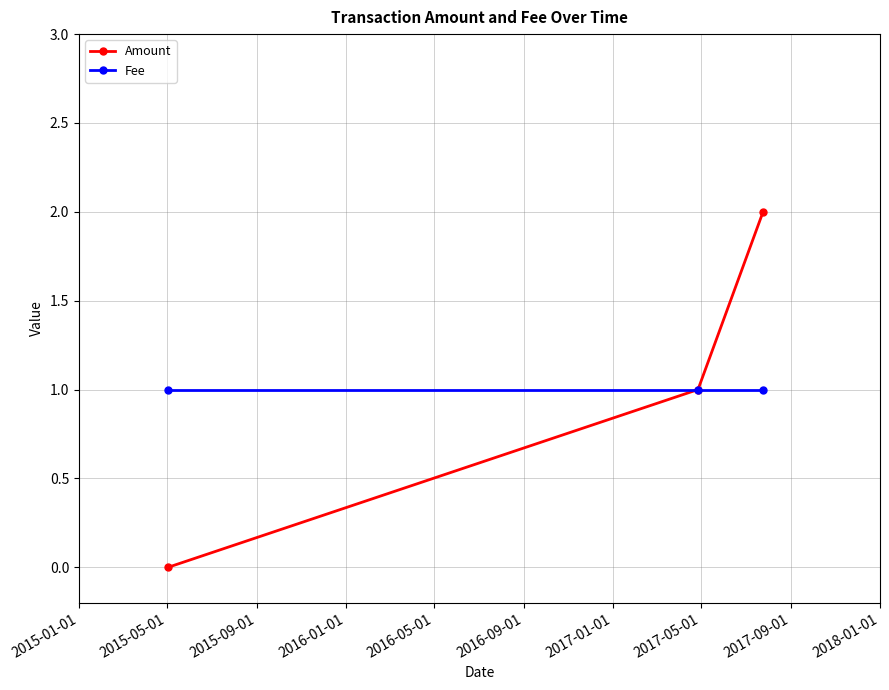

What is the value of the Amount point at the 3rd from the left?

2